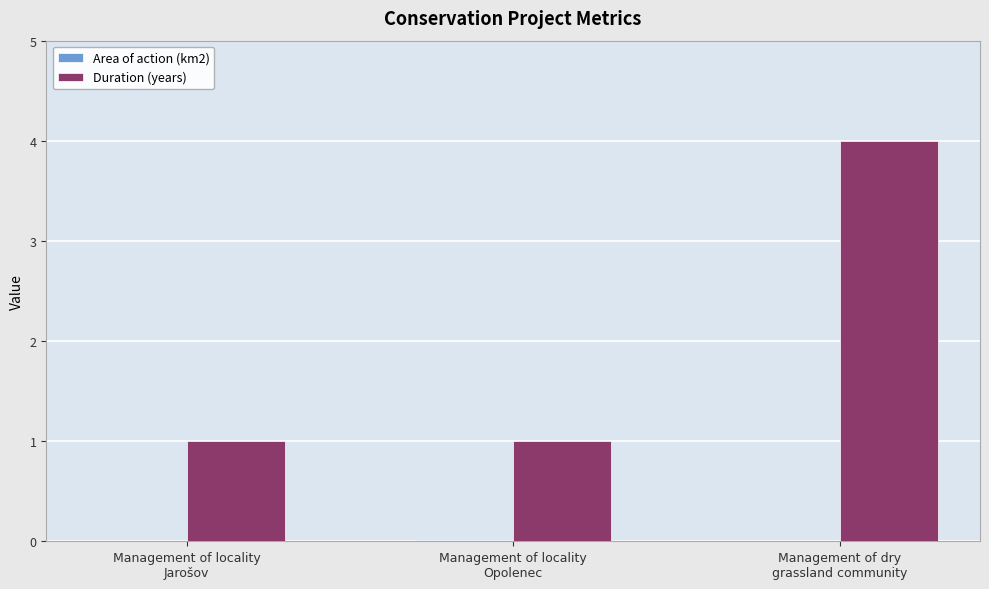

Count the number of data series in this chart.

2